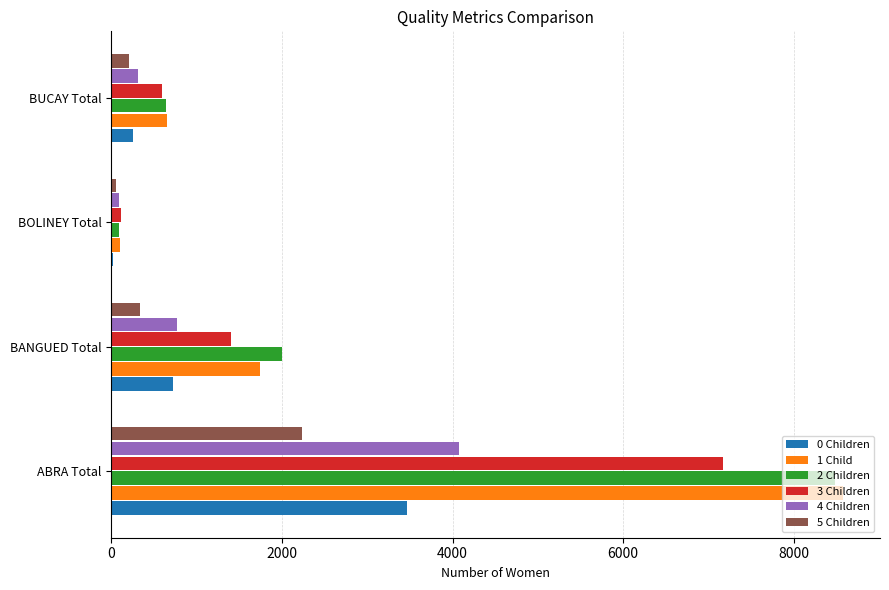

At which category does the chart reach its peak across all series?

ABRA Total